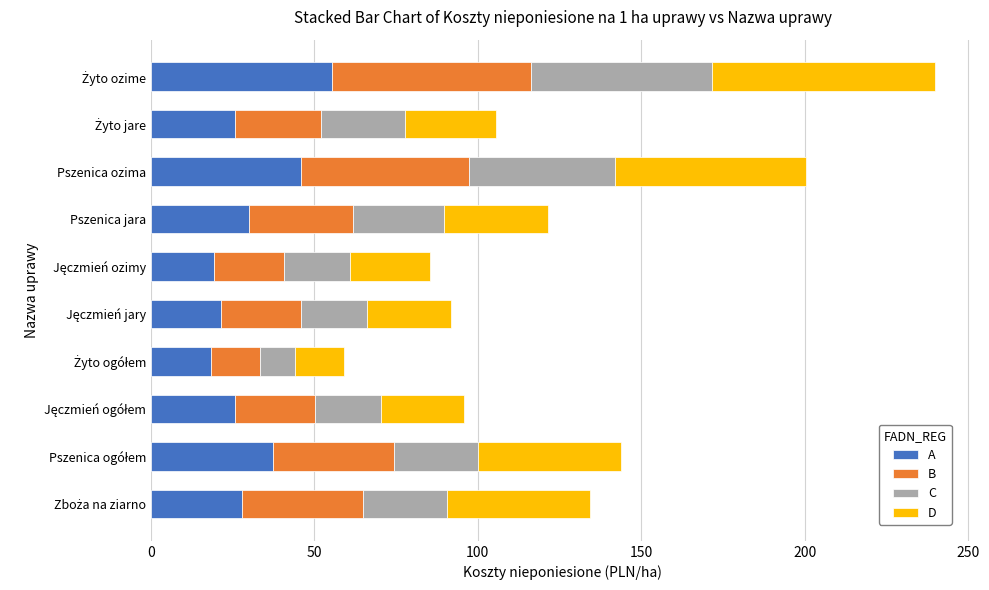

What are all the series names shown in the legend?

A, B, C, D